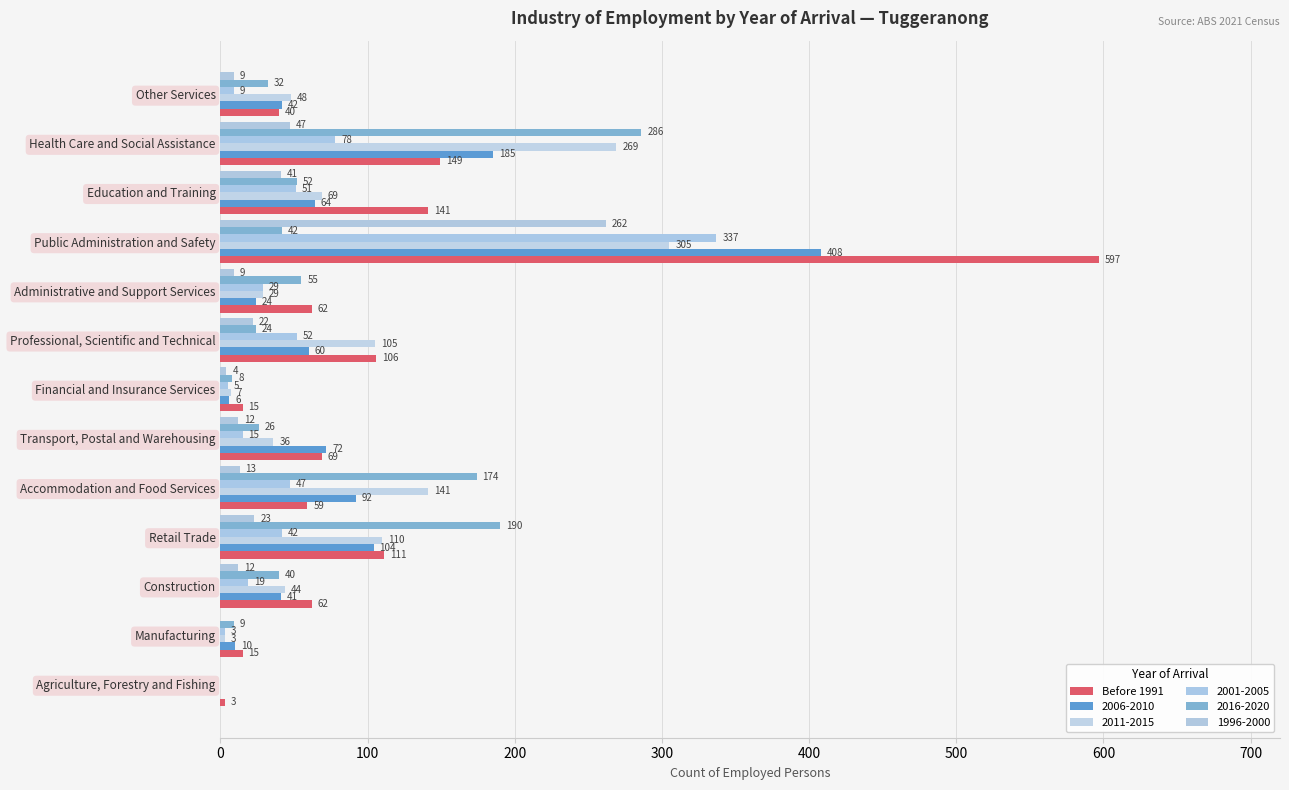

How many series are shown in this chart?

6